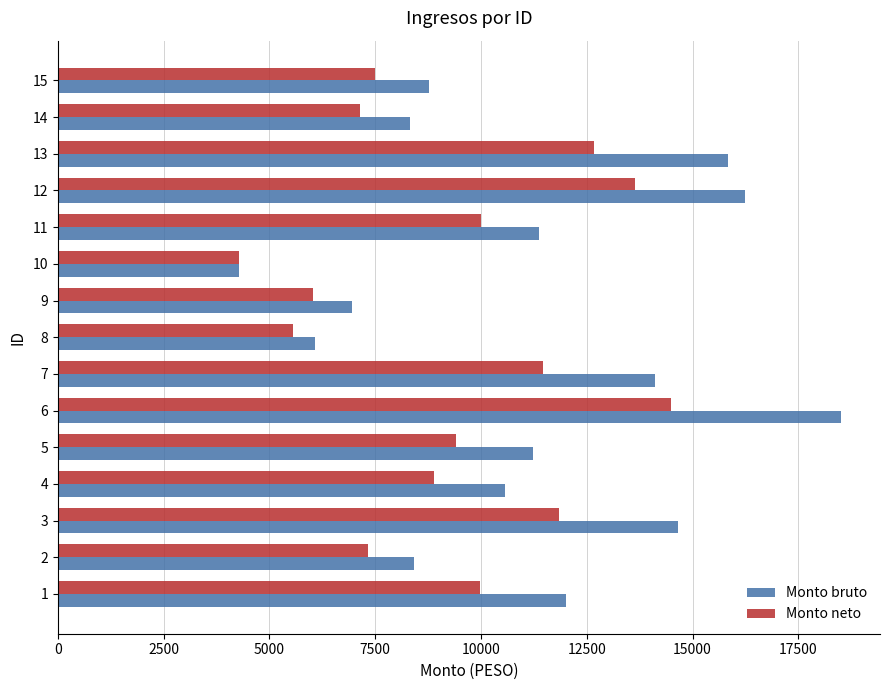

What is the maximum value shown in the chart?

18504